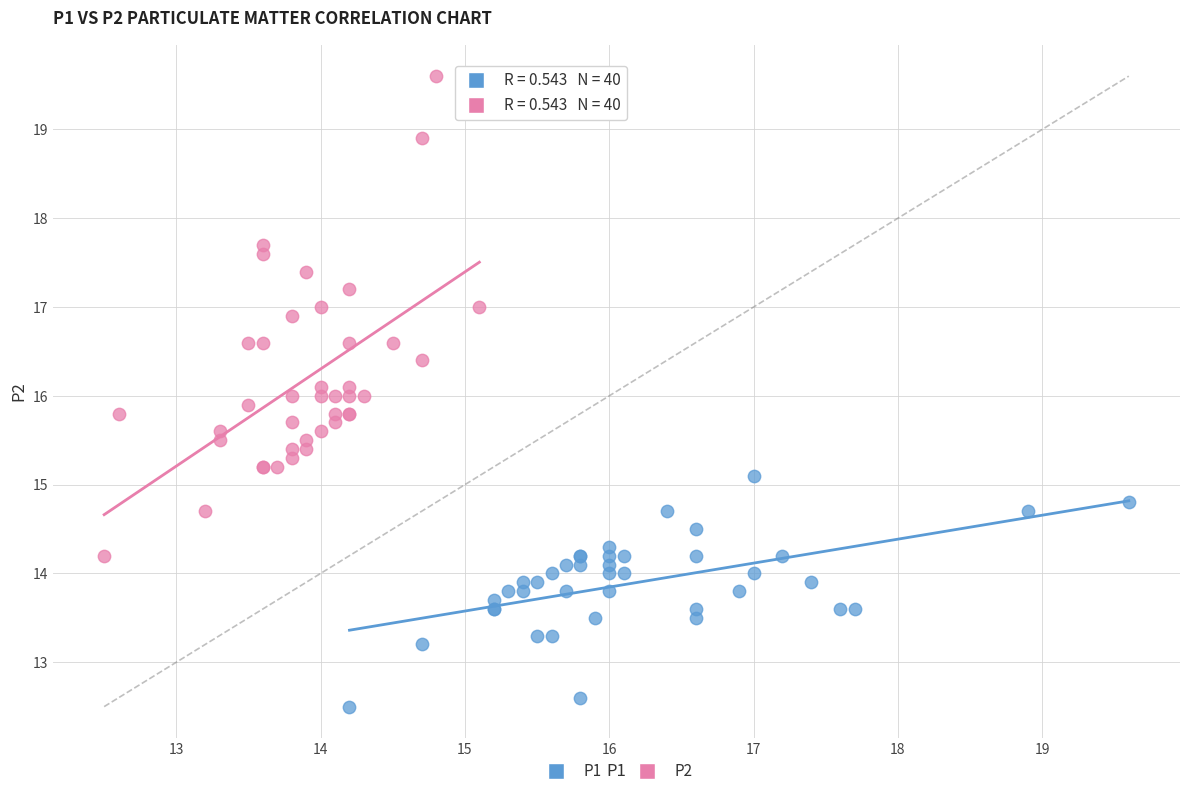

What are all the series names shown in the legend?

P1, P2